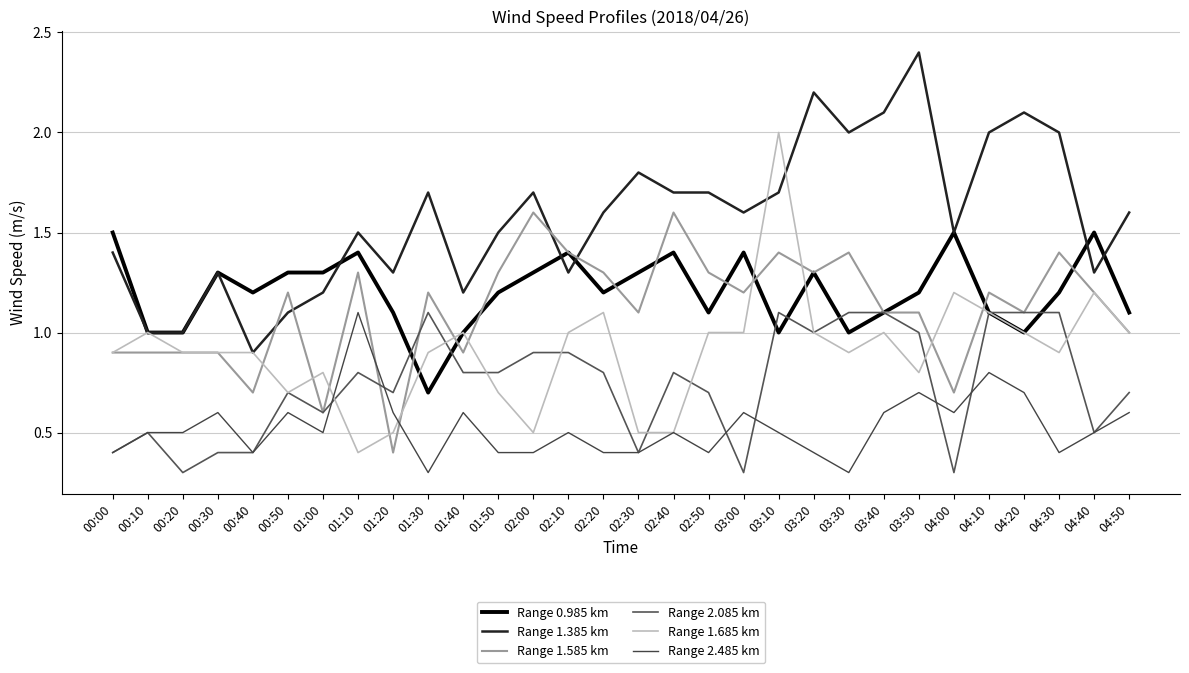

True or false: Range 1.585 km and Range 1.685 km cross at least once.

True